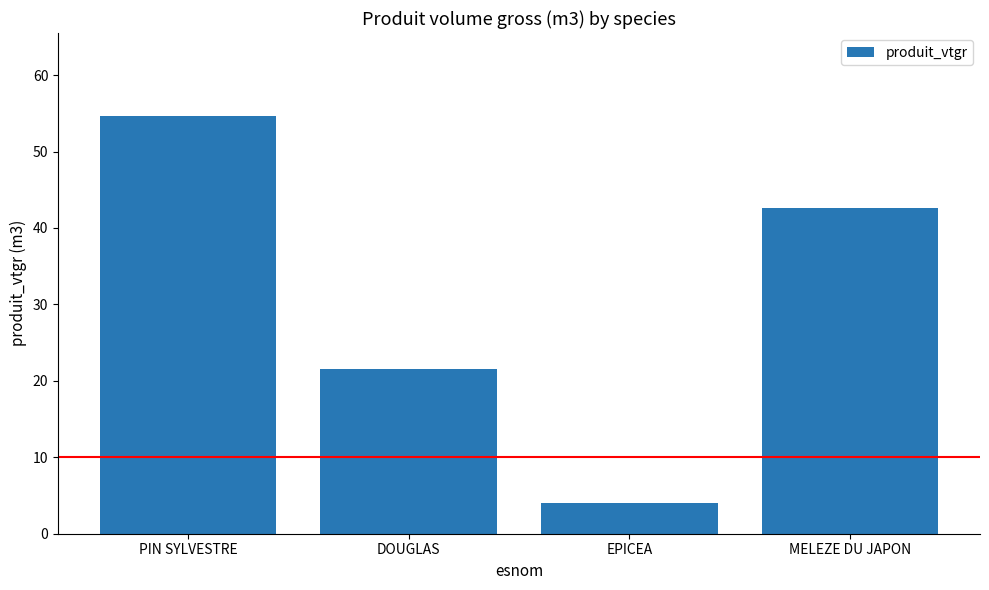

Reading right to left, extract all data points from this chart.

MELEZE DU JAPON=42.6	EPICEA=4.0	DOUGLAS=21.5	PIN SYLVESTRE=54.6